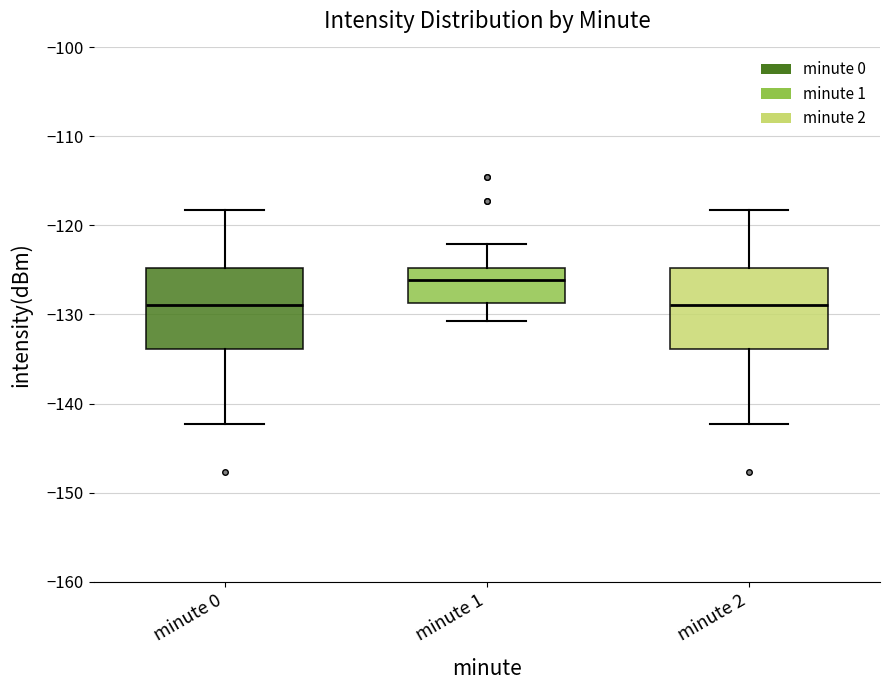

Reading left to right, read every box against the y-axis: the position of its median line, the range the box covers, and the ends of its whiskers. The values are not printed on the chart, so give them approximately, as read against the axis.

minute 0: median -129, box -134 to -125, whiskers -142 to -118
minute 1: median -126, box -129 to -125, whiskers -131 to -122
minute 2: median -129, box -134 to -125, whiskers -142 to -118